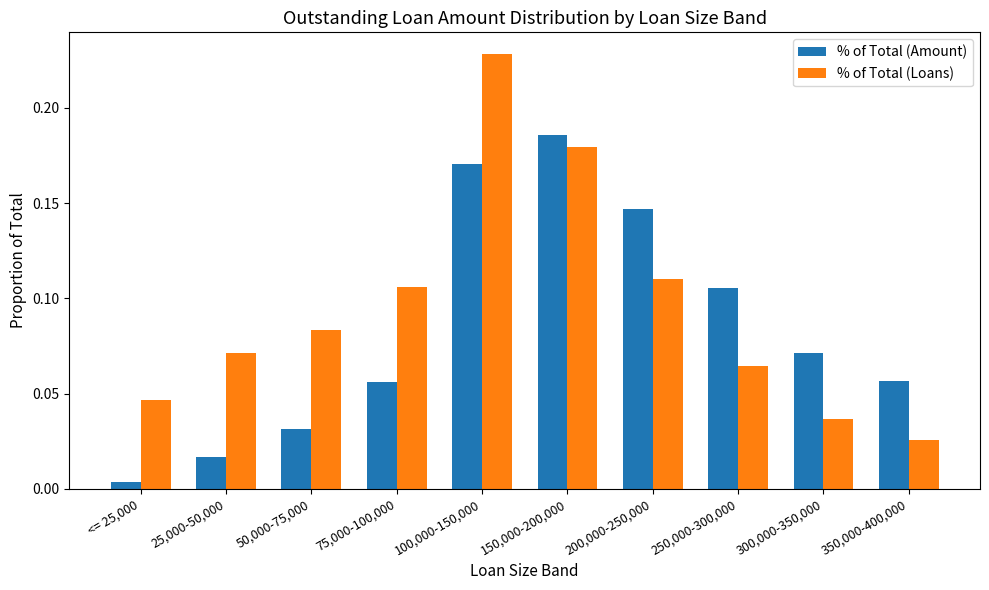

How many bars are there in total?

20